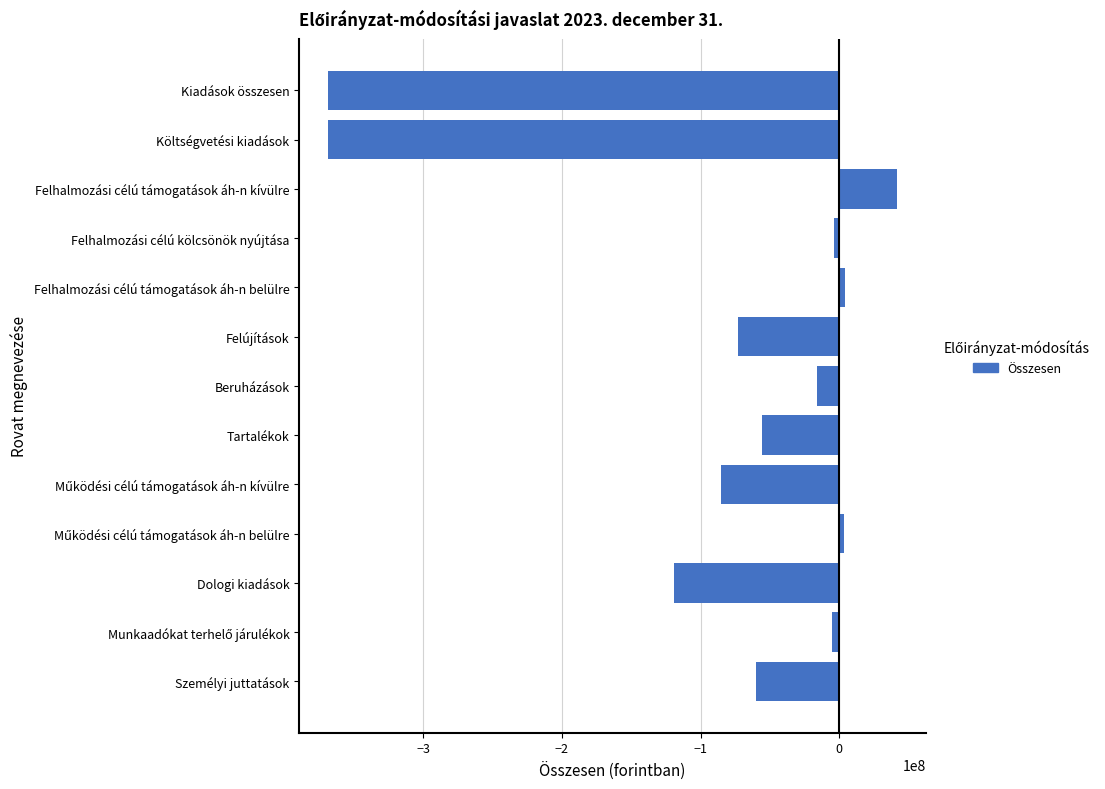

How many values are above zero?

3